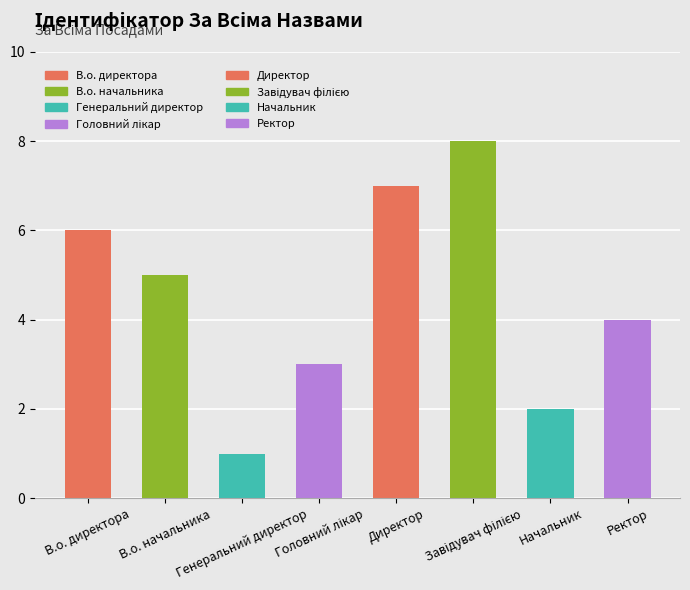

What is the difference between the second highest and minimum values?

6